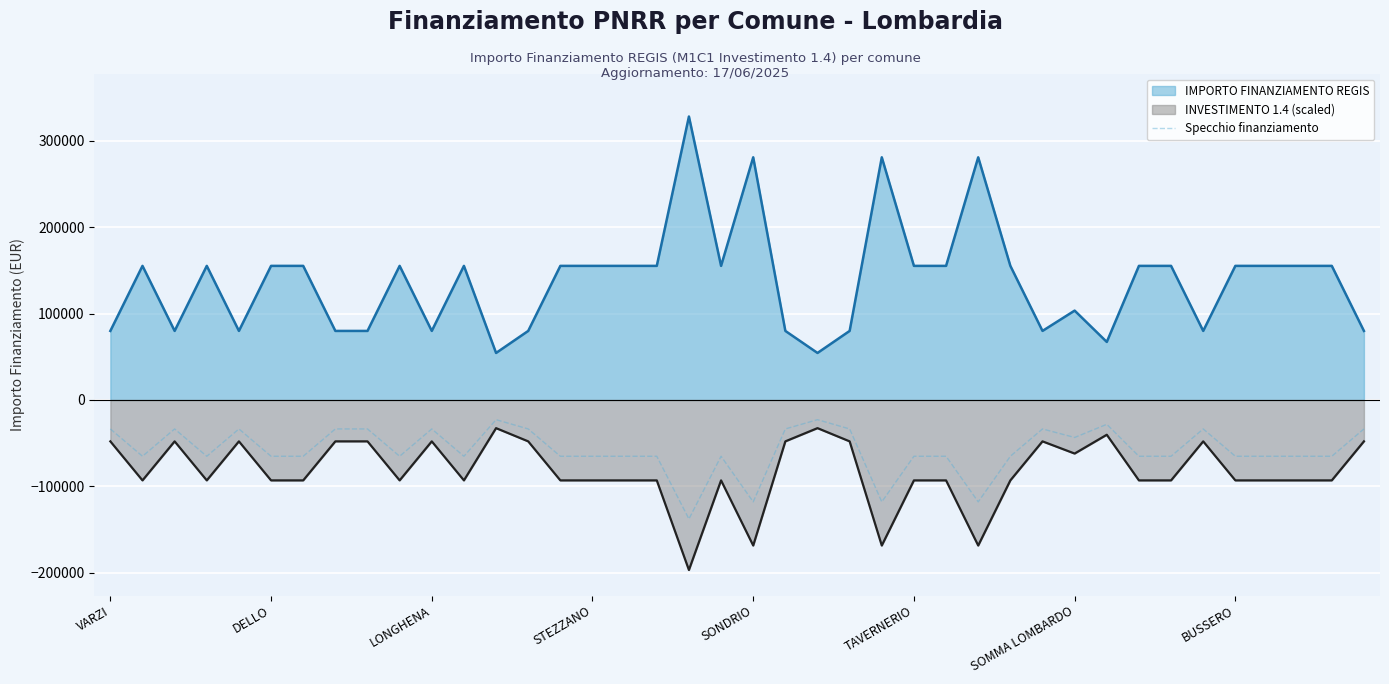

Which series changed the most between 8 and 38?

IMPORTO FINANZIAMENTO REGIS